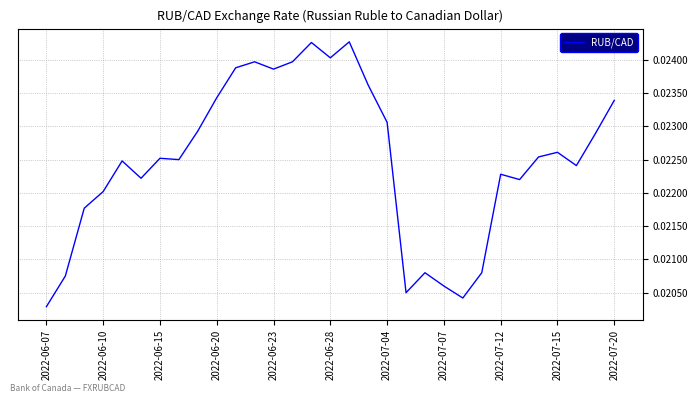

At which label is the value closest to 0?

2022-06-07